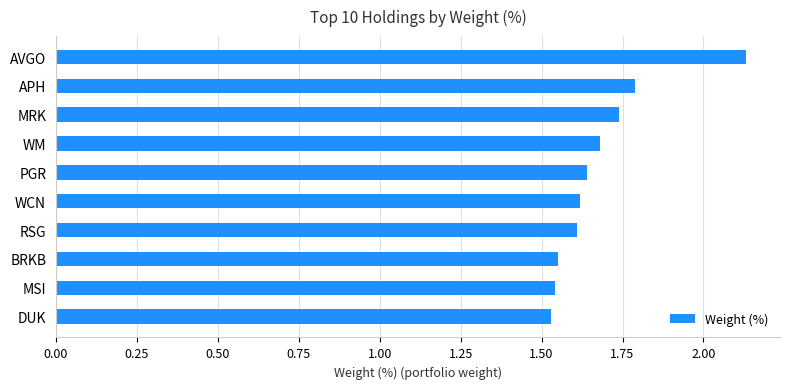

How many bars are there in total?

10